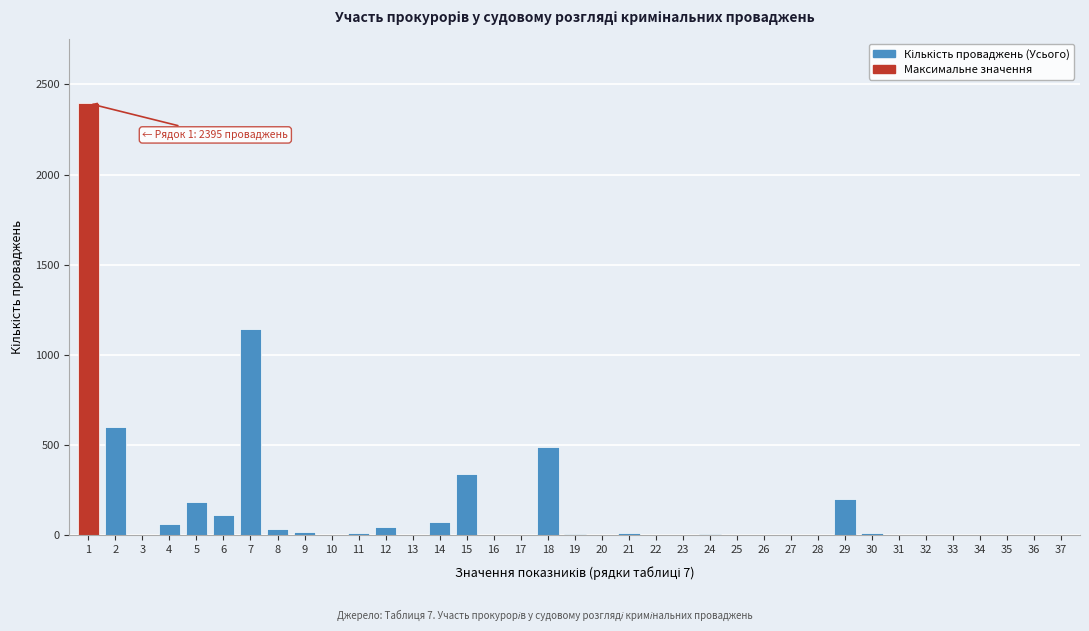

What is the maximum value shown in the chart?

2395